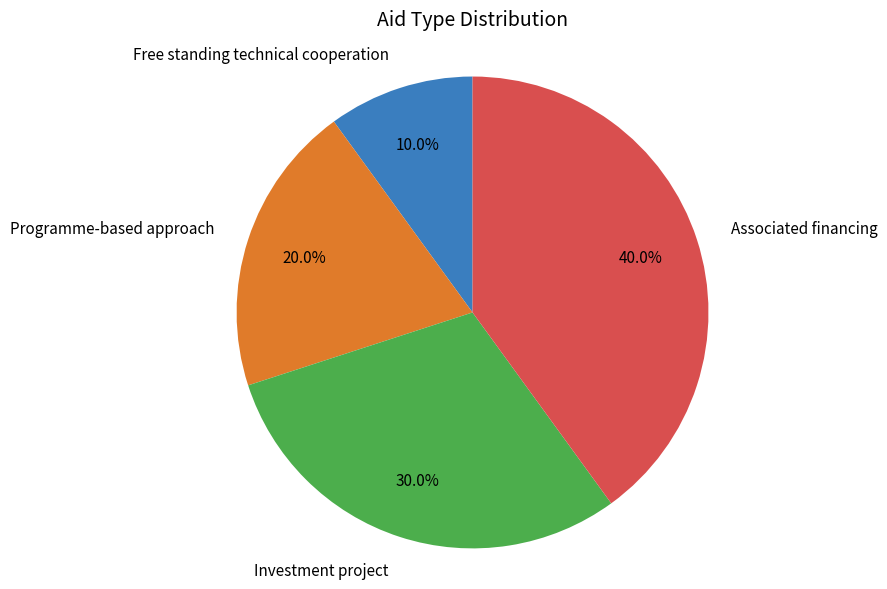

Which has a higher value, Associated financing or Programme-based approach?

Associated financing